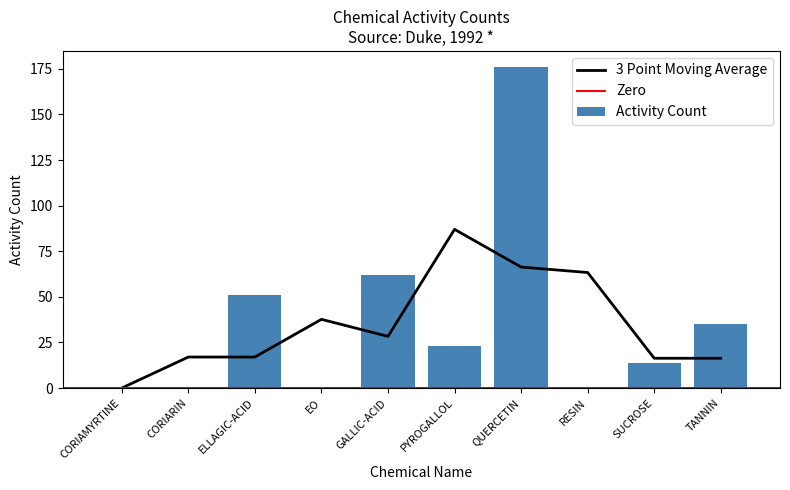

What is the average value?

36